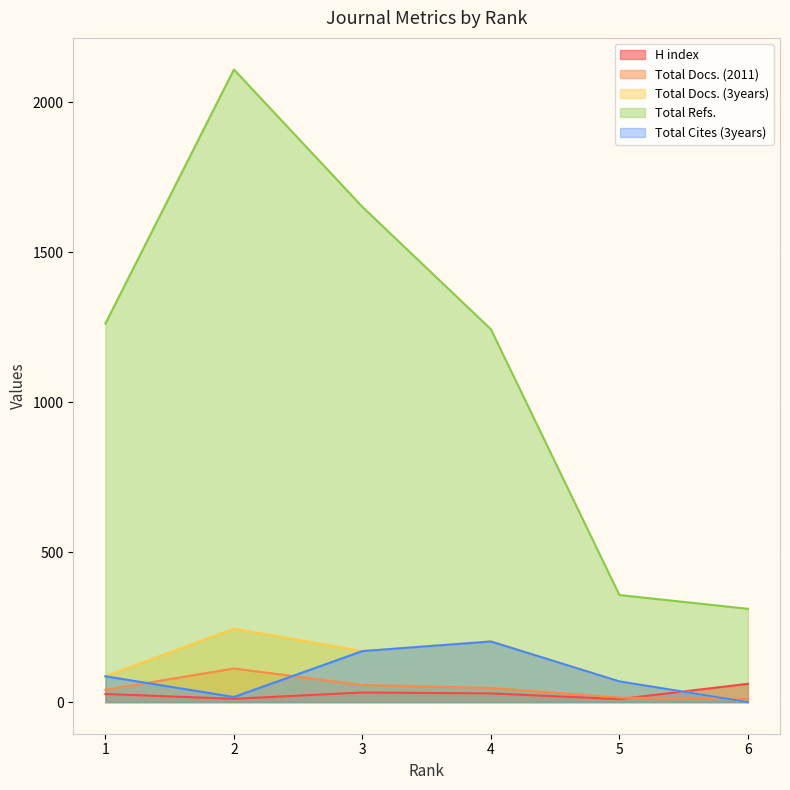

Is the value of Total Refs. at 3 greater than the value of H index at 1?

Yes